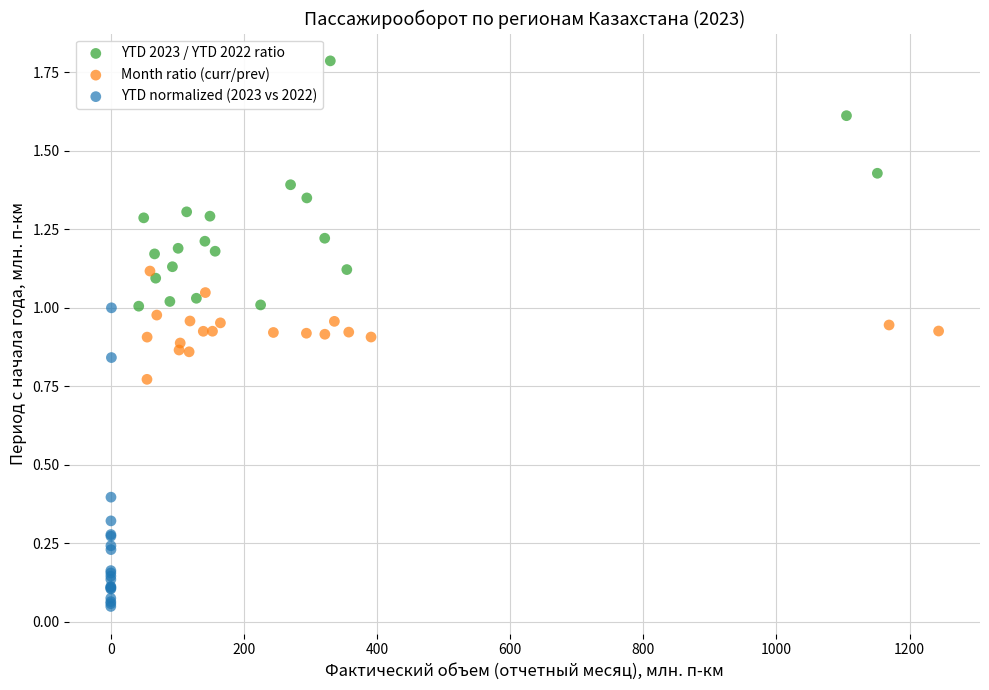

What are all the series names shown in the legend?

YTD 2023 / YTD 2022 ratio, Month ratio (curr/prev), YTD normalized (2023 vs 2022)